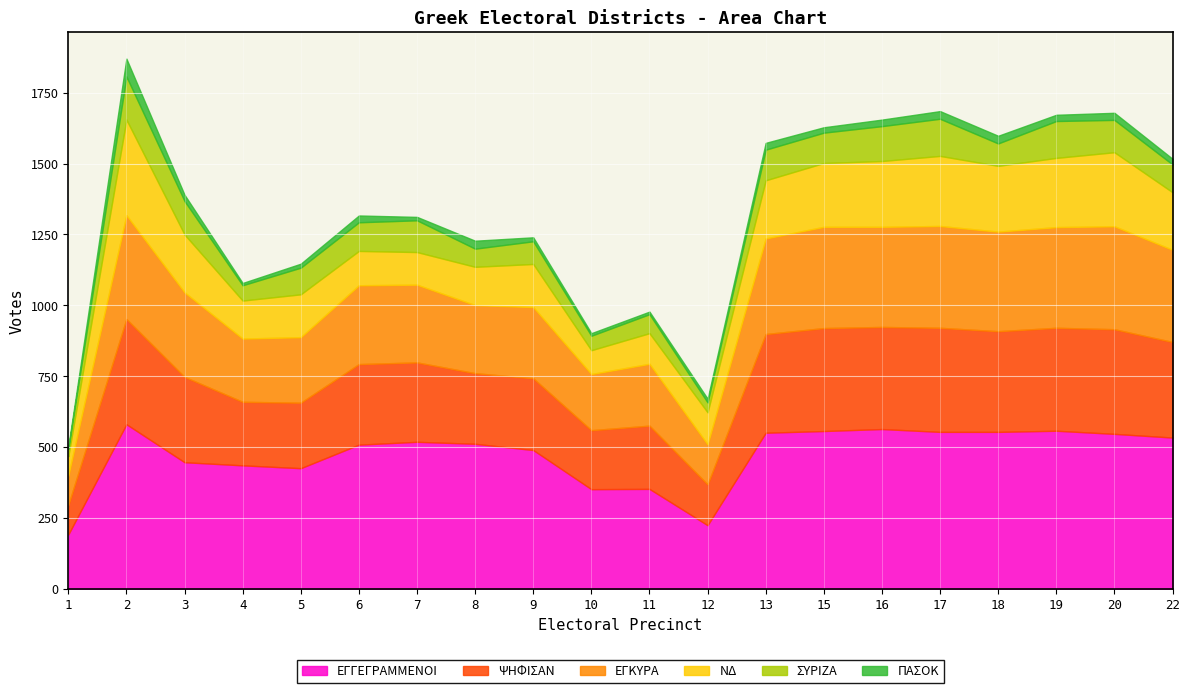

Is the value of ΕΓΚΥΡΑ at 18 greater than the value of ΝΔ at 7?

Yes